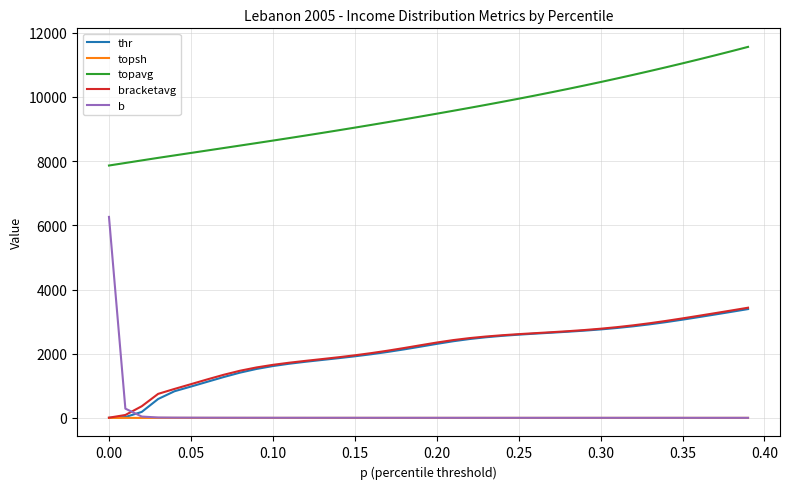

How many distinct data groups are displayed?

5